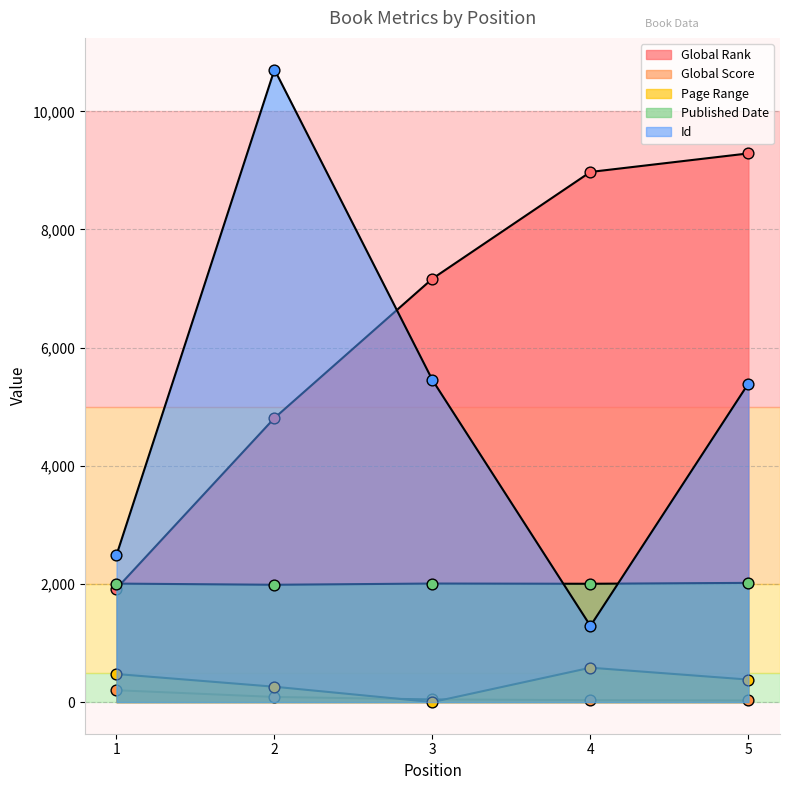

Which series has the widest spread of Y values?

Id